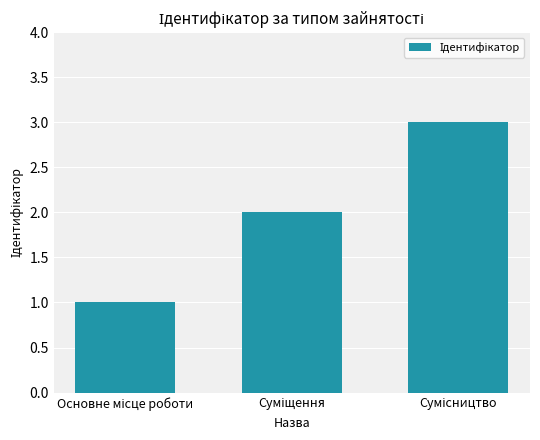

What is the sum of all values?

6